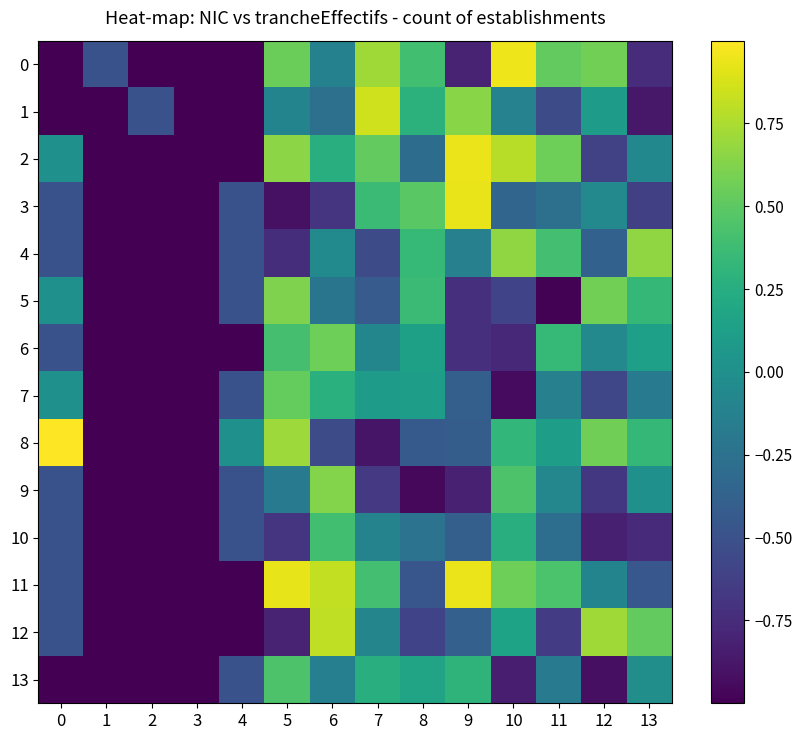

Reading left to right, extract all data points from this chart.

0: 0=-1.0	1=-0.5	2=-1.0	3=-1.0	4=-1.0	5=0.5	6=-0.1	7=0.7	8=0.4	9=-0.8	10=1.0	11=0.5	12=0.6	13=-0.7
1: 0=-1.0	1=-1.0	2=-0.5	3=-1.0	4=-1.0	5=-0.1	6=-0.3	7=0.9	8=0.3	9=0.6	10=-0.1	11=-0.5	12=0.1	13=-0.9
2: 0=0.0	1=-1.0	2=-1.0	3=-1.0	4=-1.0	5=0.7	6=0.3	7=0.5	8=-0.3	9=0.9	10=0.8	11=0.6	12=-0.6	13=-0.1
3: 0=-0.5	1=-1.0	2=-1.0	3=-1.0	4=-0.5	5=-0.9	6=-0.7	7=0.4	8=0.5	9=0.9	10=-0.3	11=-0.3	12=-0.1	13=-0.6
4: 0=-0.5	1=-1.0	2=-1.0	3=-1.0	4=-0.5	5=-0.7	6=-0.0	7=-0.5	8=0.3	9=-0.1	10=0.7	11=0.4	12=-0.4	13=0.7
5: 0=0.0	1=-1.0	2=-1.0	3=-1.0	4=-0.5	5=0.6	6=-0.2	7=-0.4	8=0.4	9=-0.7	10=-0.6	11=-1.0	12=0.6	13=0.3
6: 0=-0.5	1=-1.0	2=-1.0	3=-1.0	4=-1.0	5=0.4	6=0.6	7=-0.1	8=0.1	9=-0.7	10=-0.8	11=0.3	12=-0.1	13=0.1
7: 0=0.0	1=-1.0	2=-1.0	3=-1.0	4=-0.5	5=0.5	6=0.3	7=0.1	8=0.1	9=-0.4	10=-0.9	11=-0.1	12=-0.6	13=-0.2
8: 0=1.0	1=-1.0	2=-1.0	3=-1.0	4=0.0	5=0.7	6=-0.5	7=-0.9	8=-0.4	9=-0.4	10=0.3	11=0.1	12=0.6	13=0.3
9: 0=-0.5	1=-1.0	2=-1.0	3=-1.0	4=-0.5	5=-0.2	6=0.6	7=-0.7	8=-1.0	9=-0.8	10=0.4	11=-0.1	12=-0.7	13=0.0
10: 0=-0.5	1=-1.0	2=-1.0	3=-1.0	4=-0.5	5=-0.7	6=0.4	7=-0.1	8=-0.2	9=-0.4	10=0.3	11=-0.3	12=-0.8	13=-0.8
11: 0=-0.5	1=-1.0	2=-1.0	3=-1.0	4=-1.0	5=0.9	6=0.8	7=0.4	8=-0.5	9=0.9	10=0.6	11=0.4	12=-0.1	13=-0.5
12: 0=-0.5	1=-1.0	2=-1.0	3=-1.0	4=-1.0	5=-0.8	6=0.8	7=-0.1	8=-0.6	9=-0.4	10=0.2	11=-0.6	12=0.7	13=0.5
13: 0=-1.0	1=-1.0	2=-1.0	3=-1.0	4=-0.5	5=0.4	6=-0.1	7=0.3	8=0.2	9=0.3	10=-0.8	11=-0.2	12=-0.9	13=-0.0